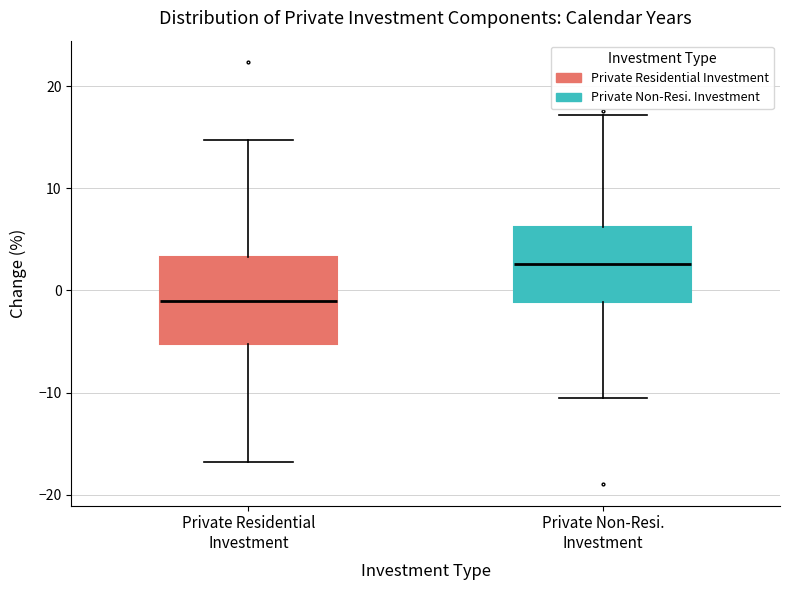

Where does the median line of the box for Private Residential Investment sit on the y-axis? The values are not printed on the chart, so give them approximately, as read against the axis.

-1